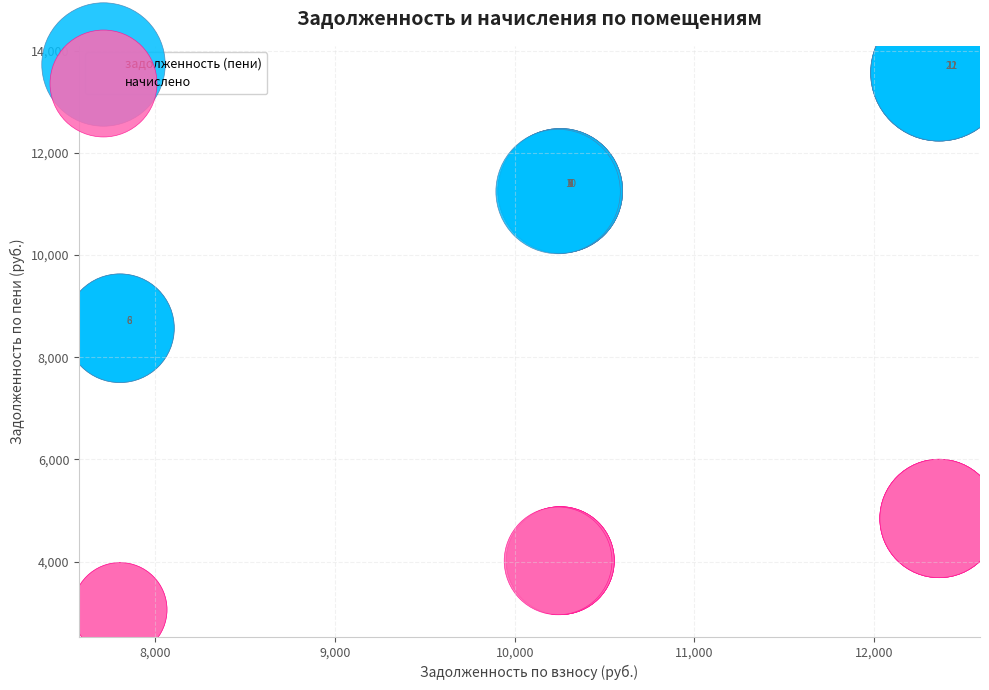

Which series contains the lowest Y value?

начислено